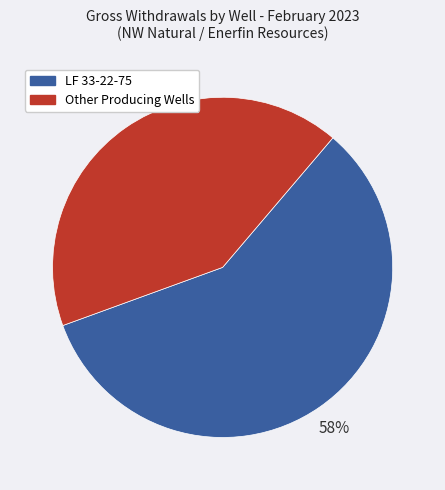

Does any single category account for the majority?

Yes